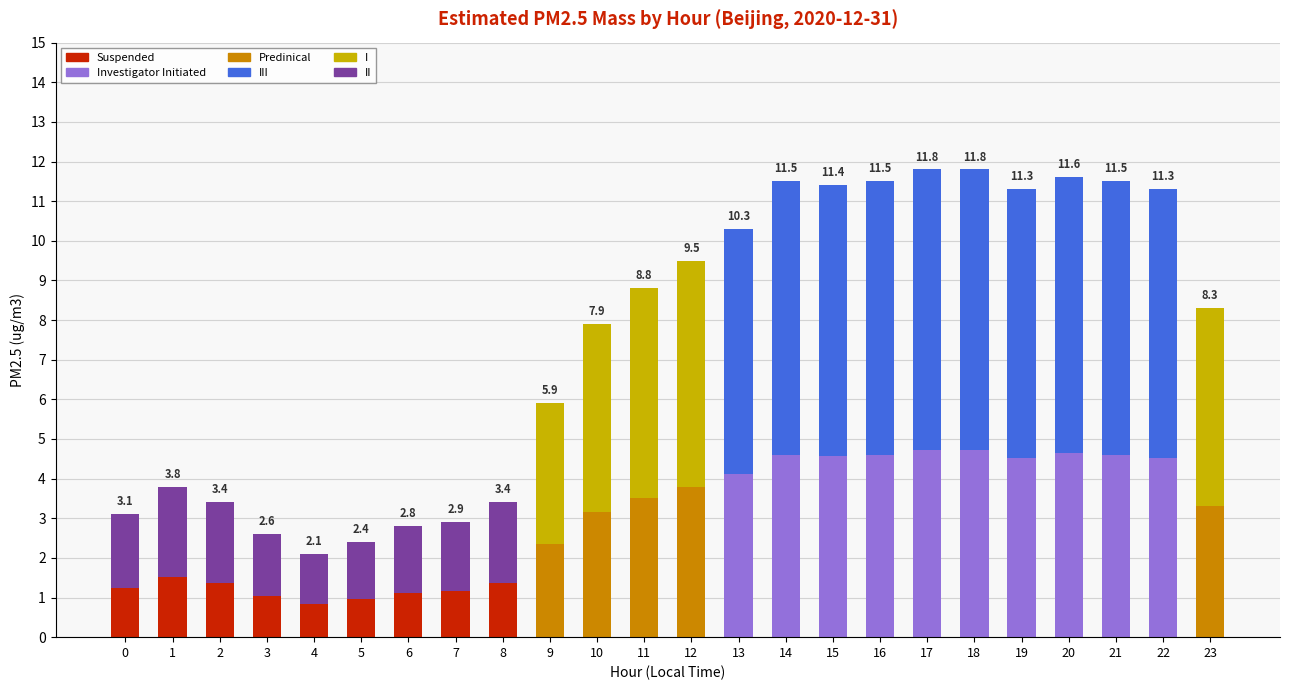

Are the bars grouped side by side (vs. stacked)?

No